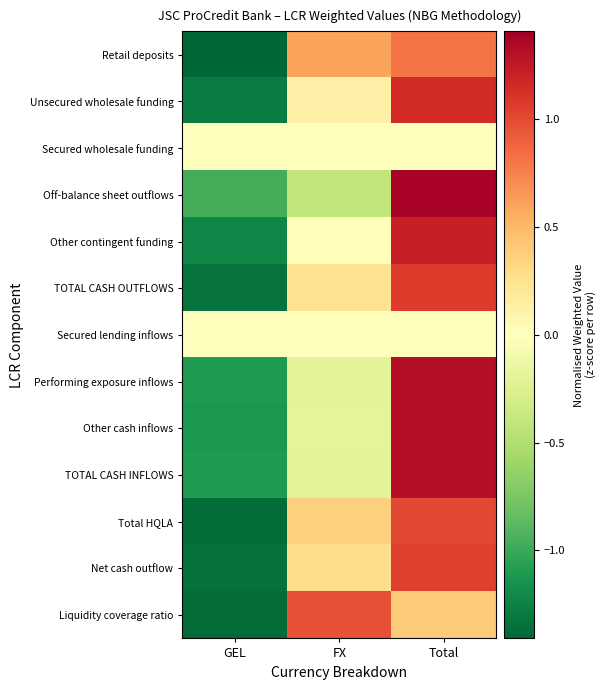

Rank the series by their maximum value, from highest to lowest.

Off-balance sheet outflows, Performing exposure inflows, TOTAL CASH INFLOWS, Other cash inflows, Other contingent funding, Unsecured wholesale funding, TOTAL CASH OUTFLOWS, Net cash outflow, Total HQLA, Liquidity coverage ratio, Retail deposits, Secured wholesale funding, Secured lending inflows